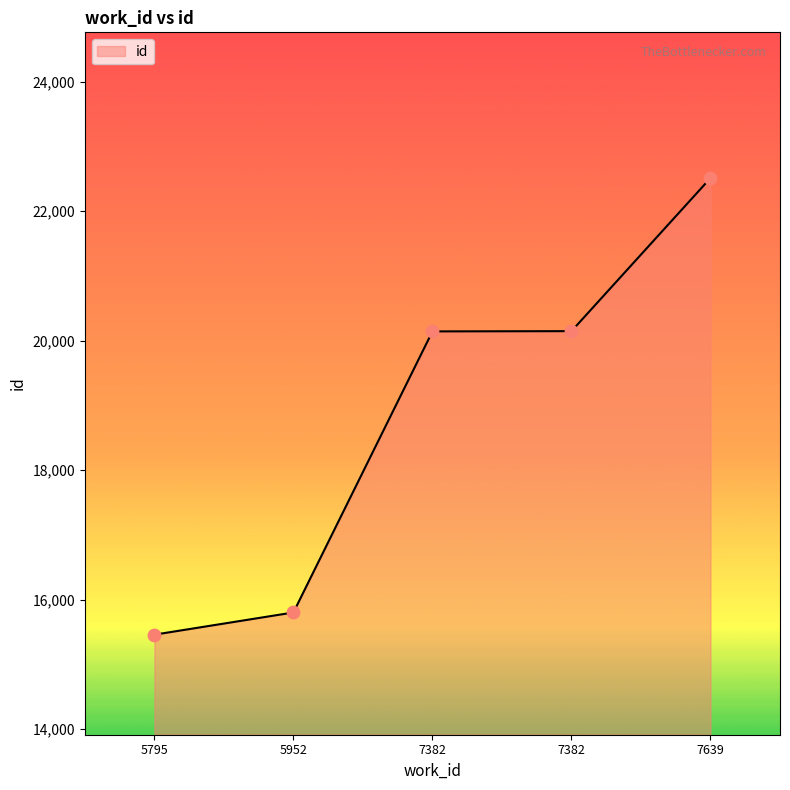

What is the ratio of the value at 7639 to the value at 7382?

1.1